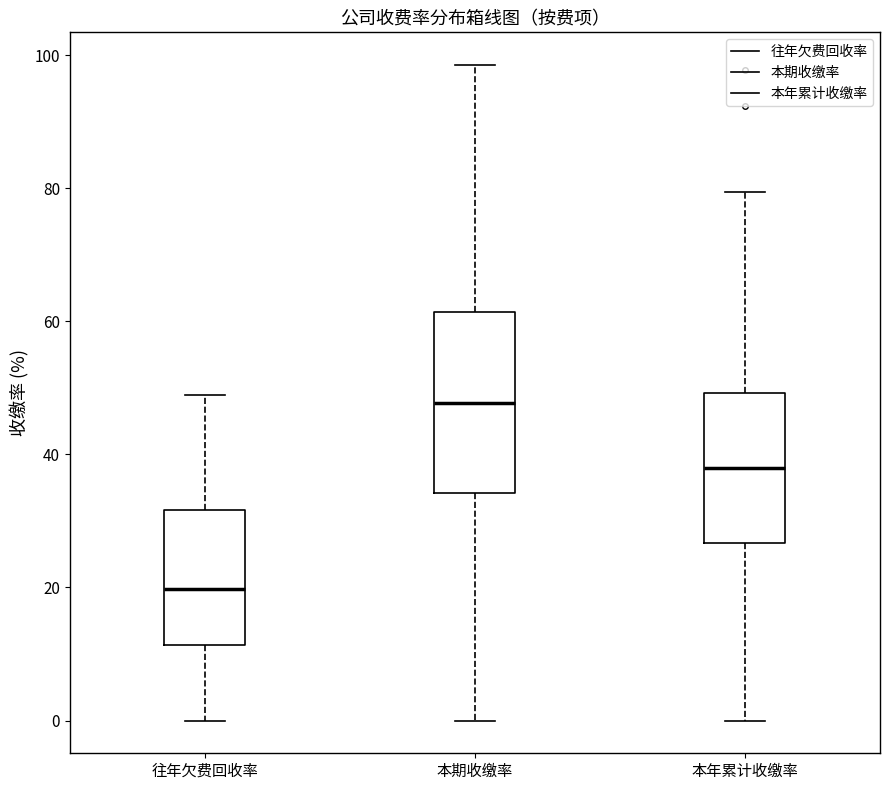

Which box's median line is the lowest?

往年欠费回收率